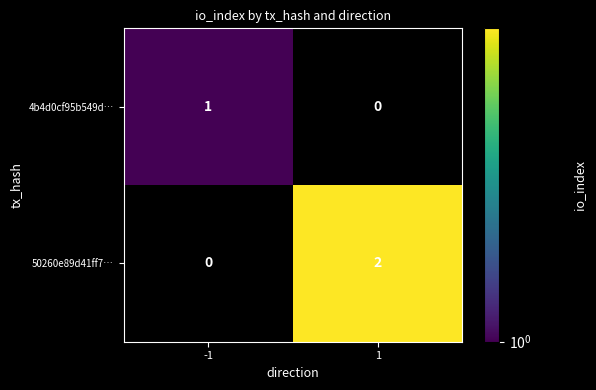

At how many categories does at least one series exceed 1?

1